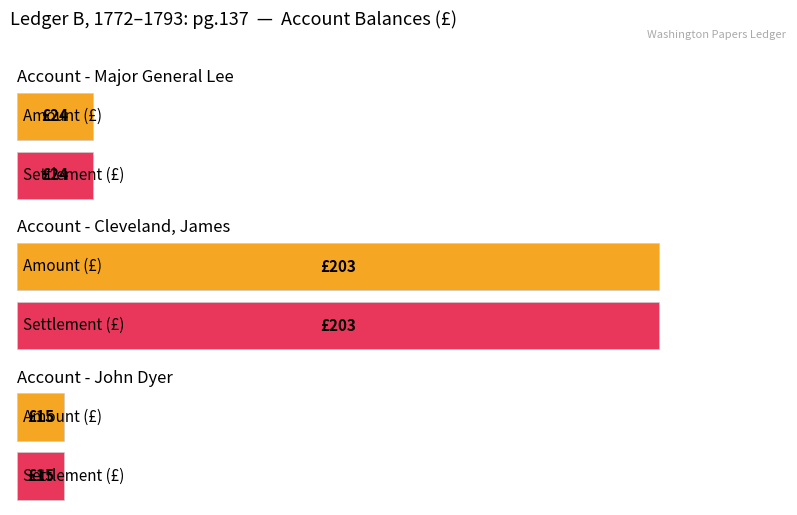

How many bars are there in each group?

2